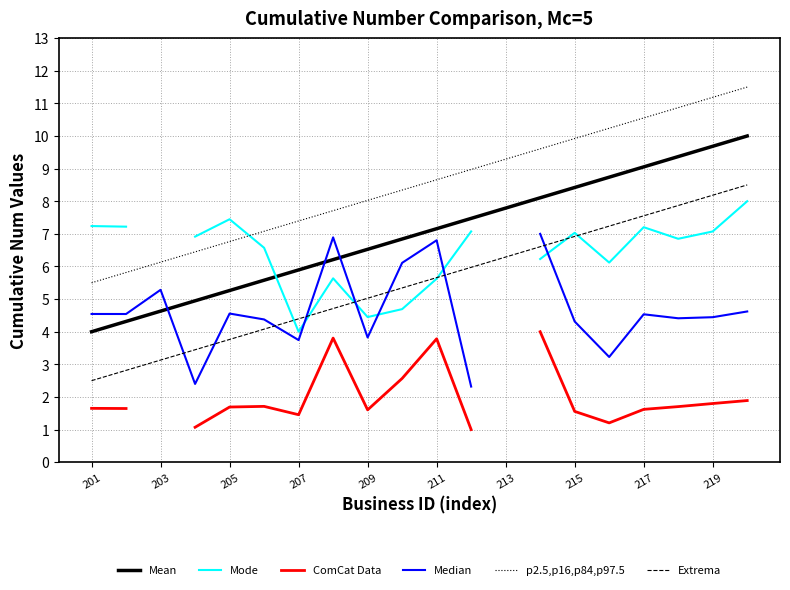

The Mean series shows 9.1 at 217. True or false?

True